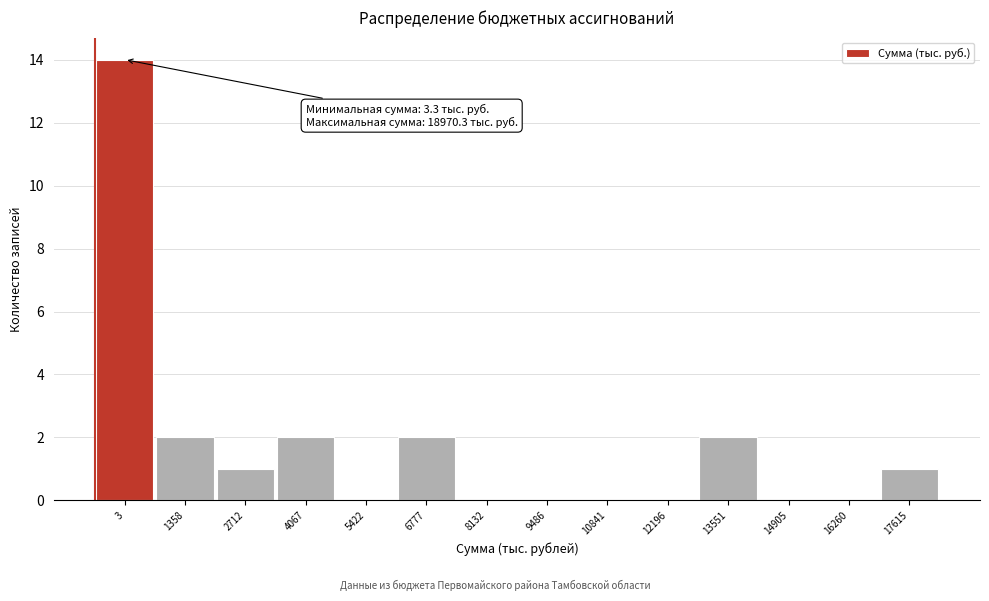

Reading left to right, transcribe all the data shown in this chart.

3=14	1358=2	2712=1	4067=2	5422=0	6777=2	8132=0	9486=0	10841=0	12196=0	13551=2	14905=0	16260=0	17615=1